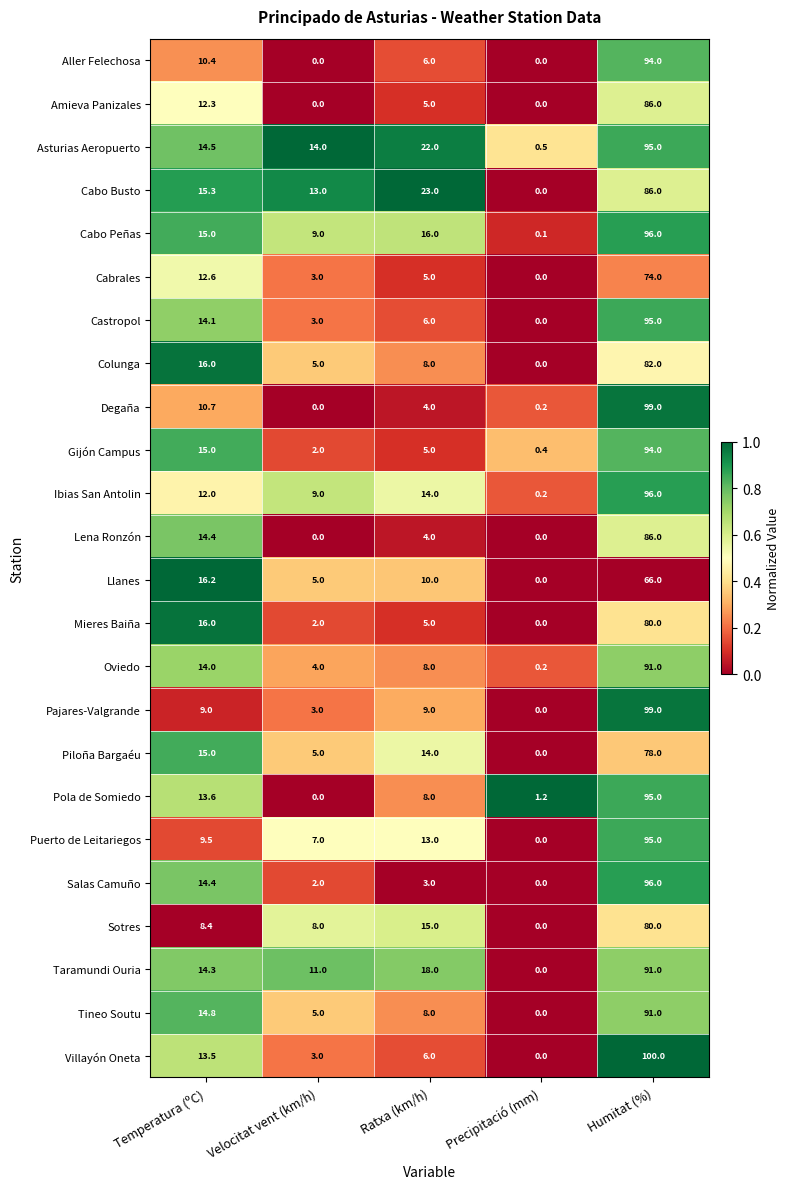

At which label does Asturias Aeropuerto first exceed 14?

Temperatura (ºC)